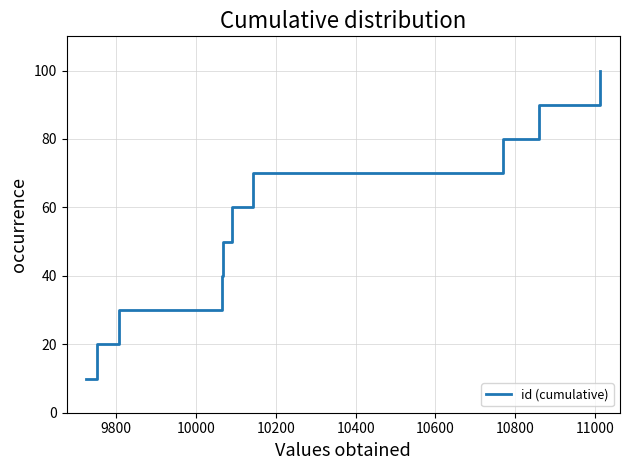

What is the minimum value shown in the chart?

10